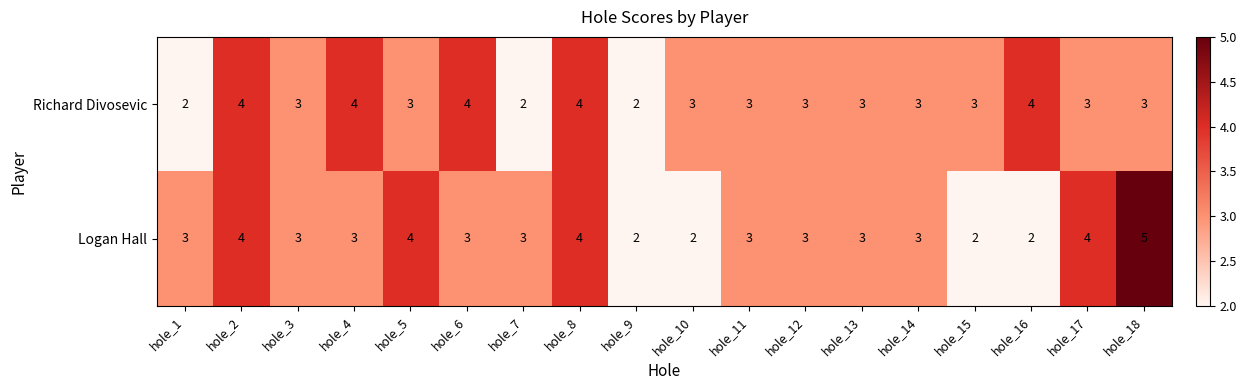

Between hole_10 and hole_17, which series saw the biggest shift?

Logan Hall